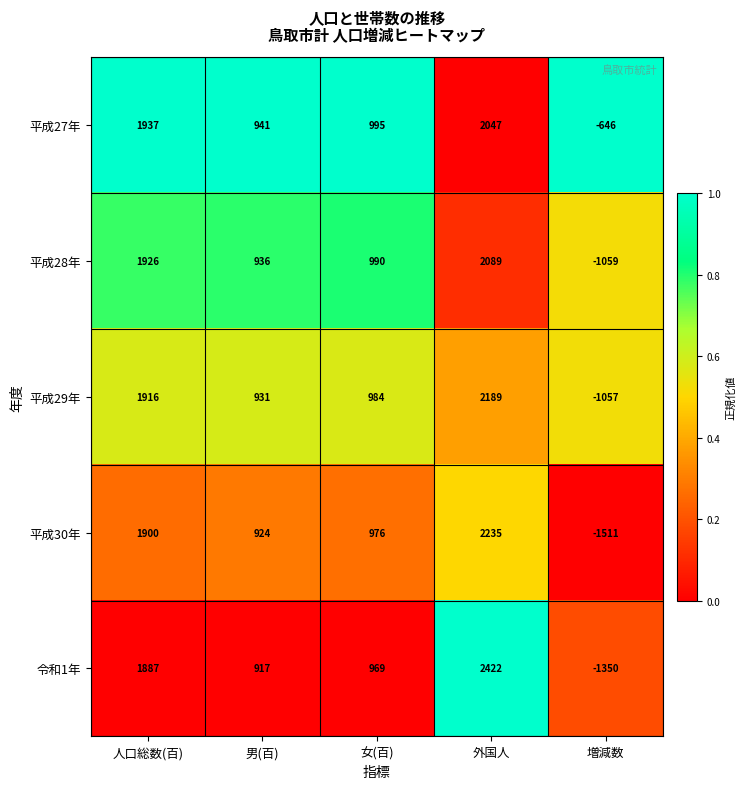

How many categories are shown in the chart?

5